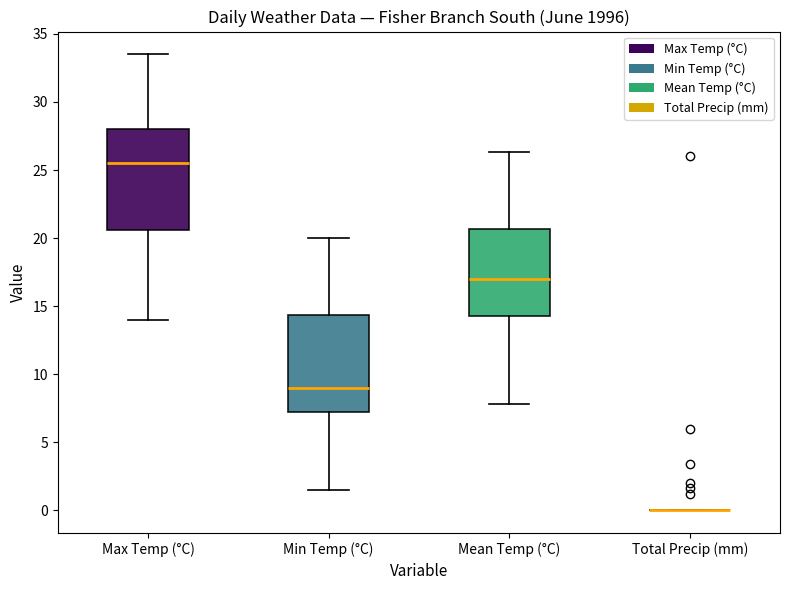

Where does the upper whisker of the box for Min Temp (°C) end on the y-axis? The values are not printed on the chart, so give them approximately, as read against the axis.

20.0